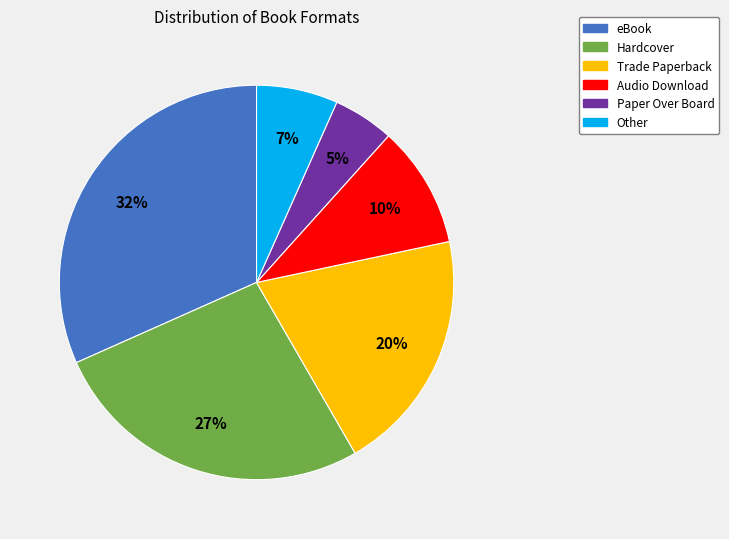

Do Audio Download and Paper Over Board together represent more than half of the pie?

No